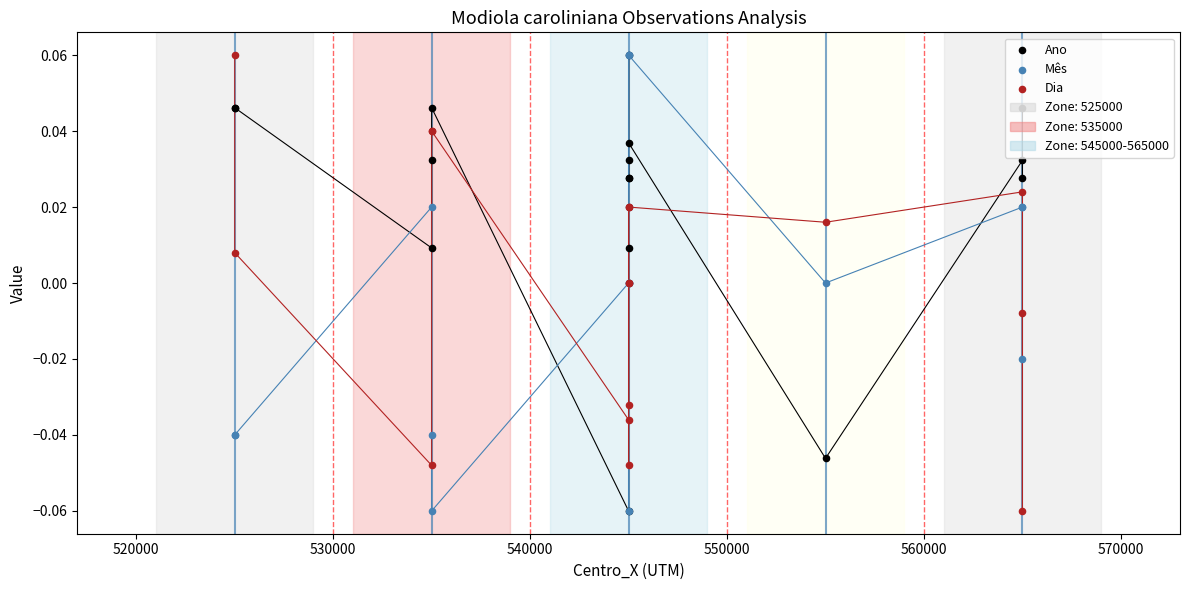

Which series has the largest total across all categories?

Ano